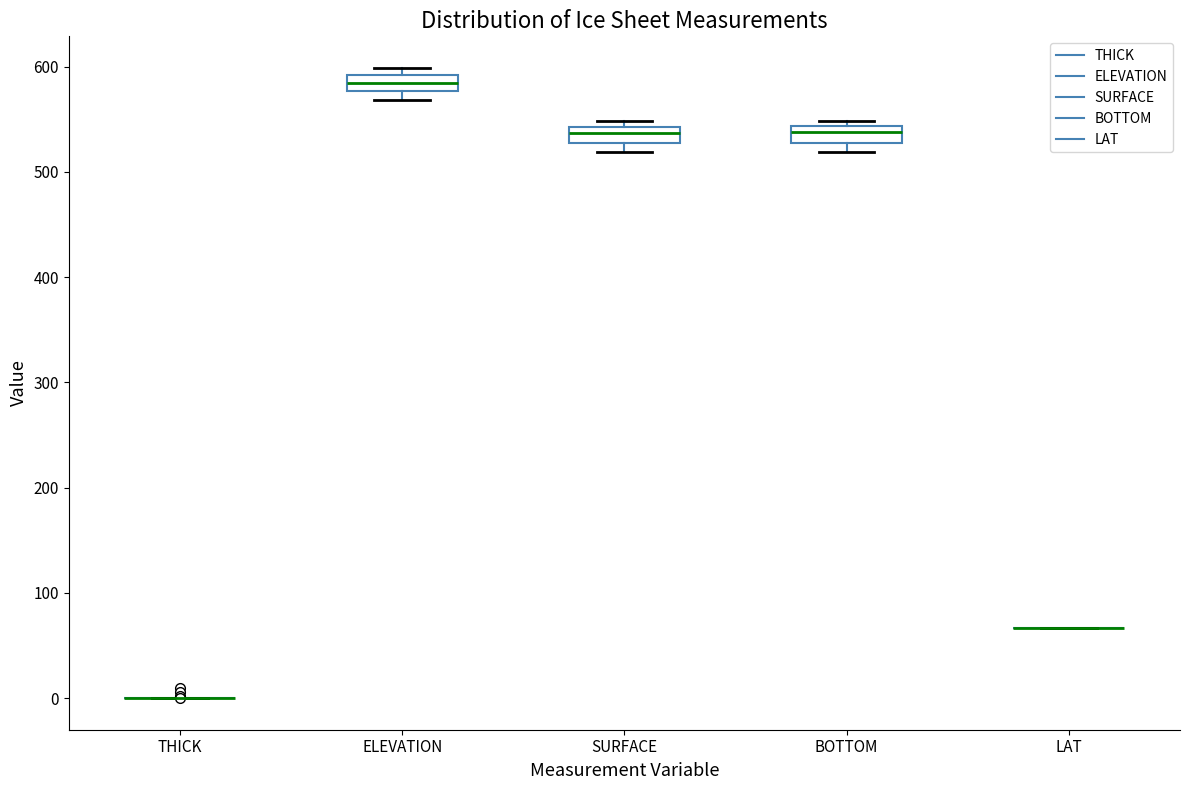

Where is the upper edge of the box for BOTTOM on the y-axis? The values are not printed on the chart, so give them approximately, as read against the axis.

540